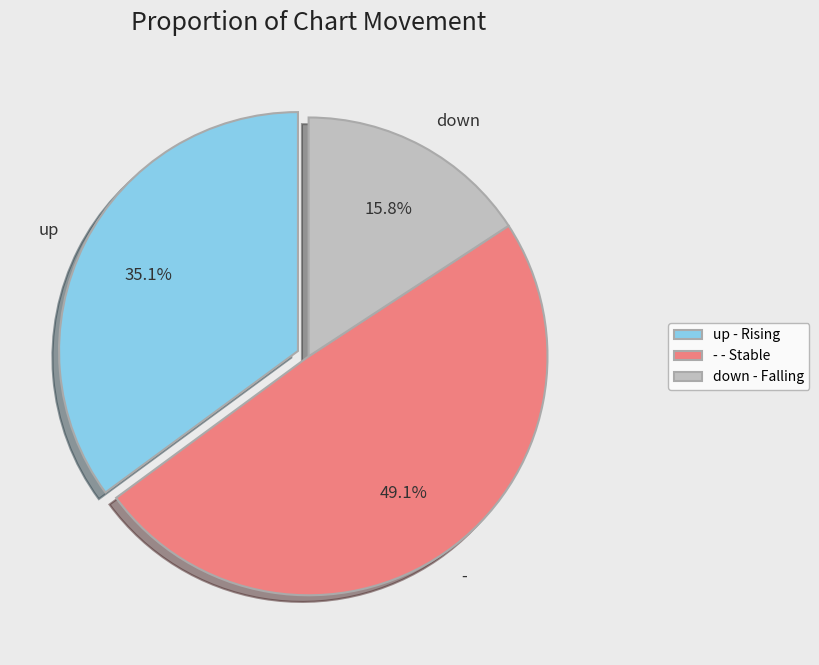

The up slice represents 17% of the pie. True or false?

False